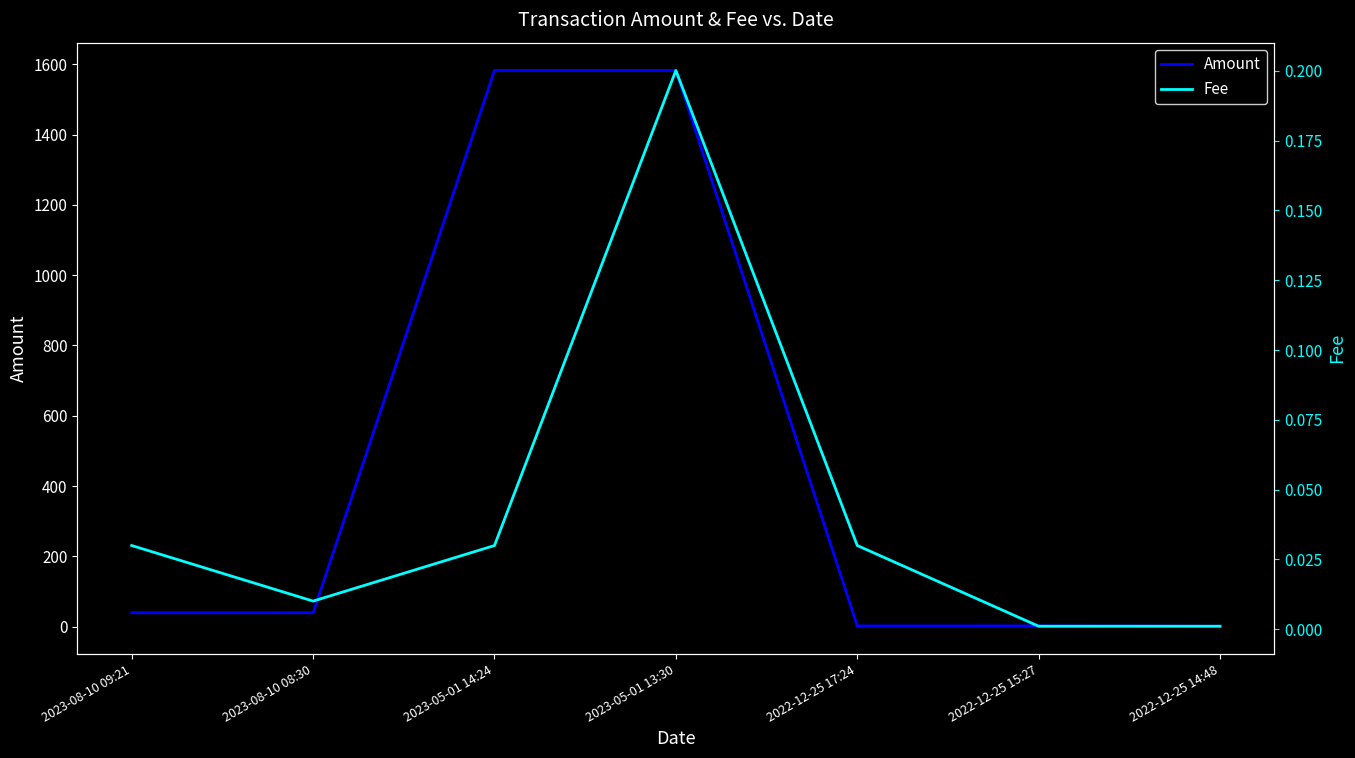

Is the value of Amount at 2022-12-25 15:27 greater than the value of Fee at 2022-12-25 17:24?

Yes